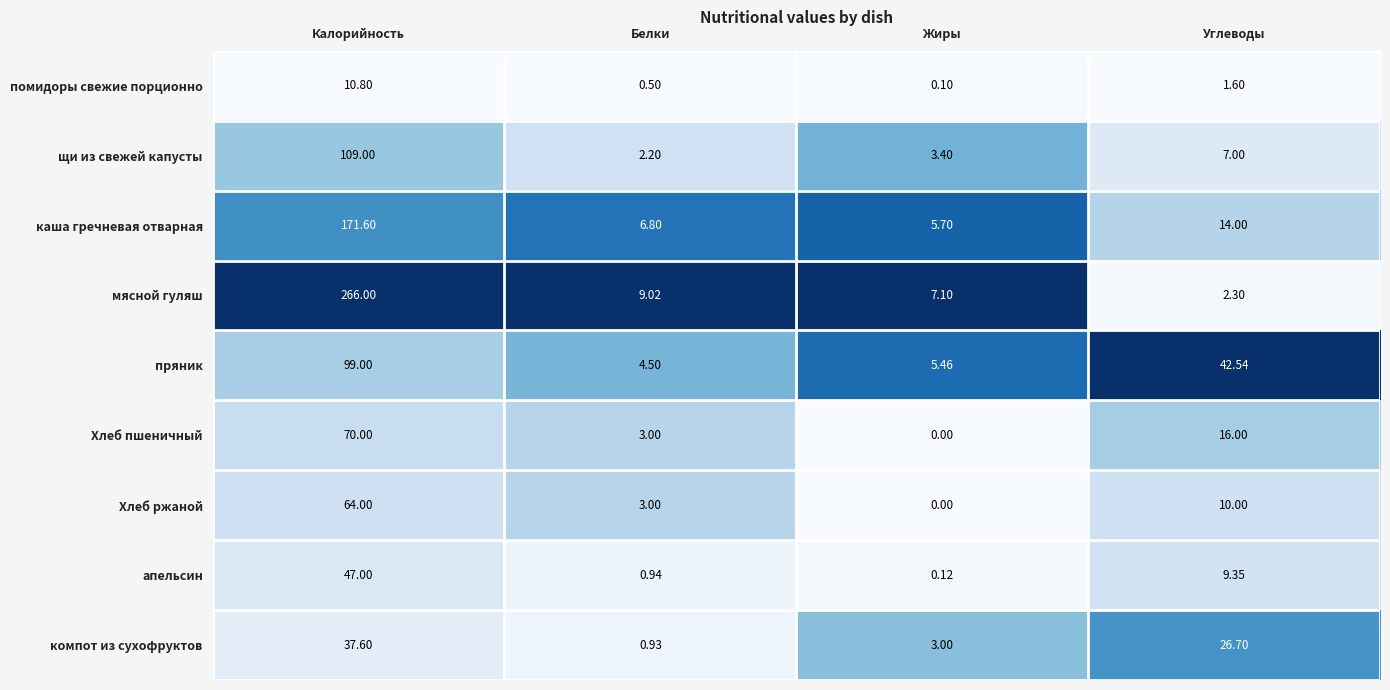

Count the number of categories in the chart.

4